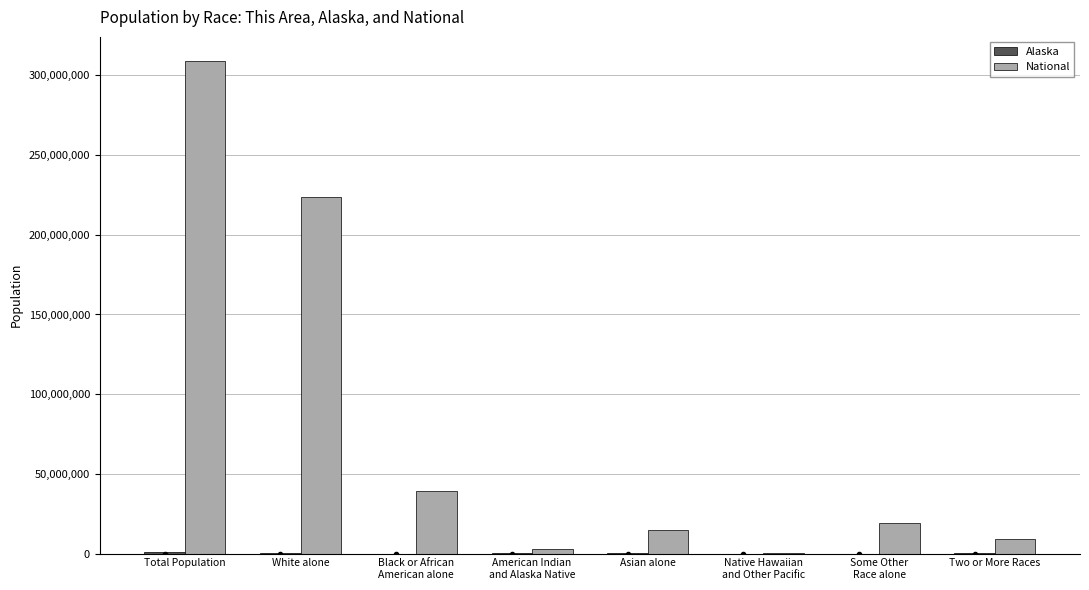

Which series has the largest total across all categories?

National